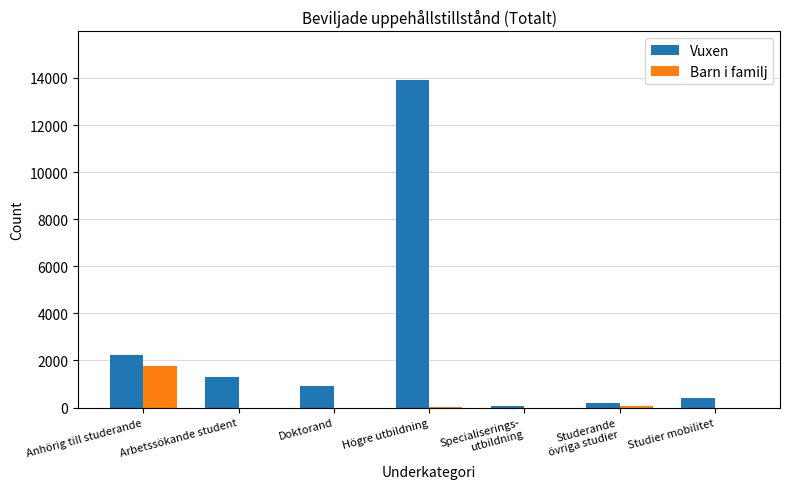

Is it true that Vuxen equals 422 at Studier mobilitet?

True